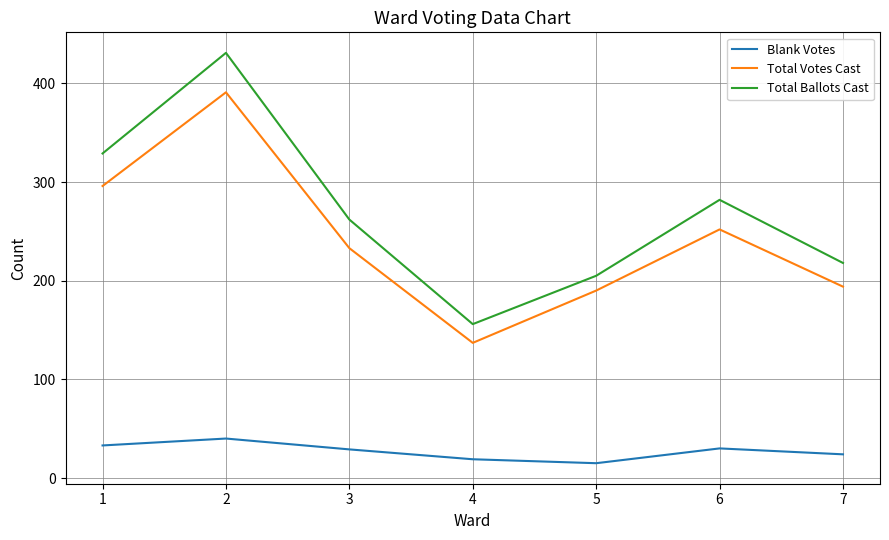

What is the difference between the maximum and minimum values in the Total Ballots Cast series?

275